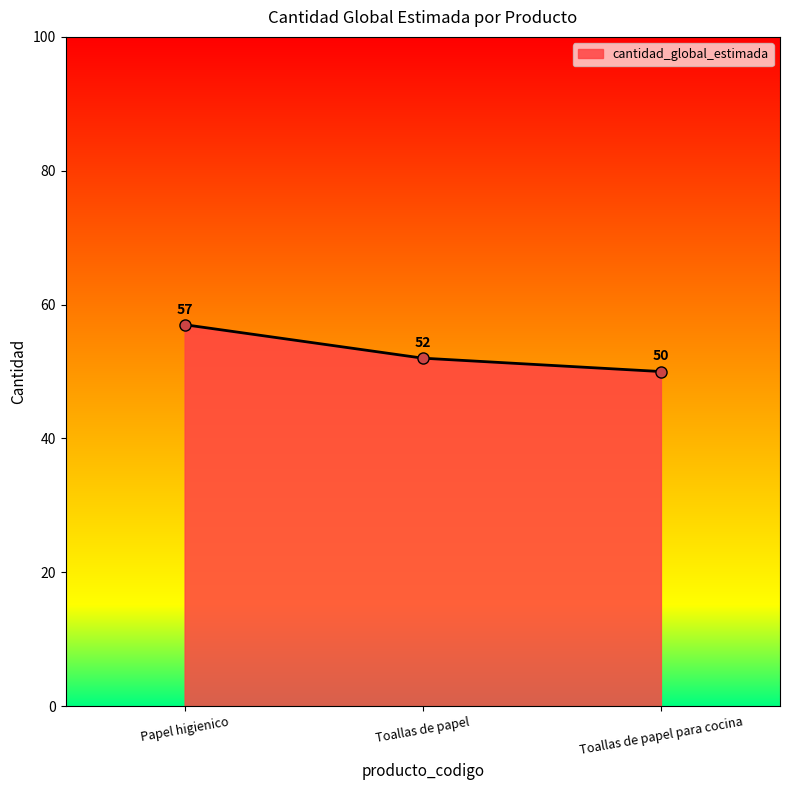

Which has a higher value, Papel higienico or Toallas de papel?

Papel higienico